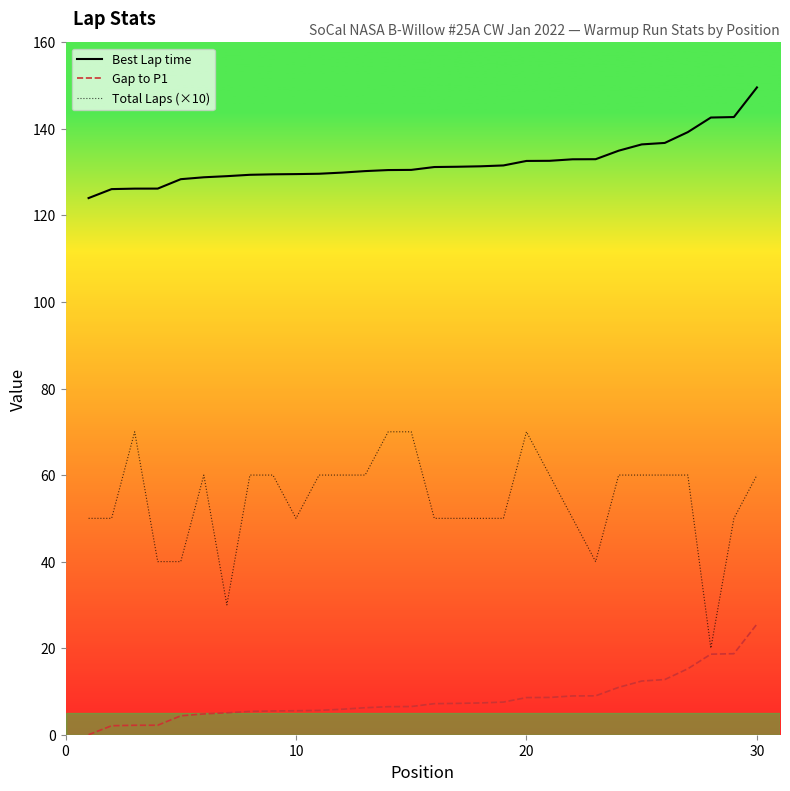

Which series has the largest total across all categories?

Best Lap time